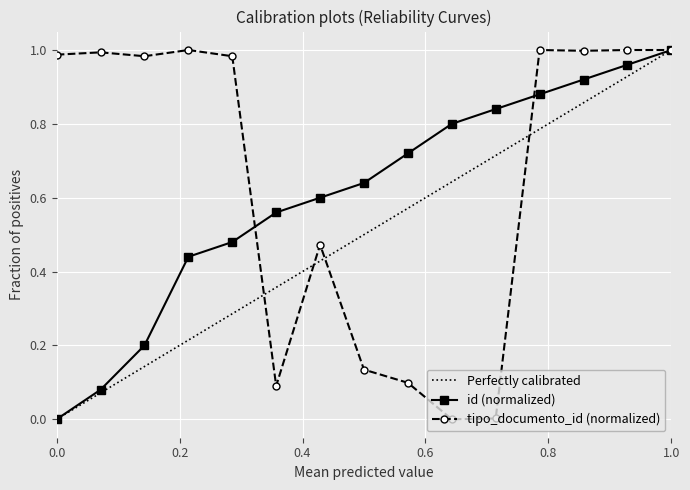

True or false: id (normalized) has more than 1 points higher than both neighbors.

False